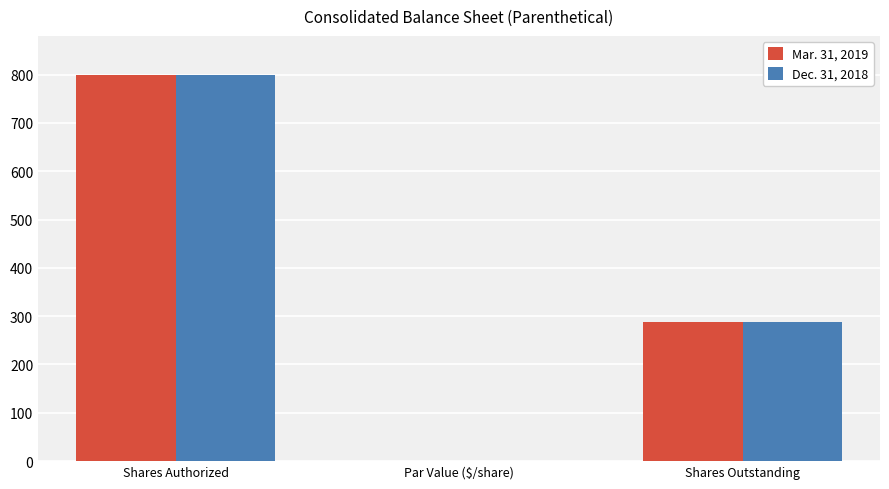

At which category is the sum across all series the highest?

Shares Authorized